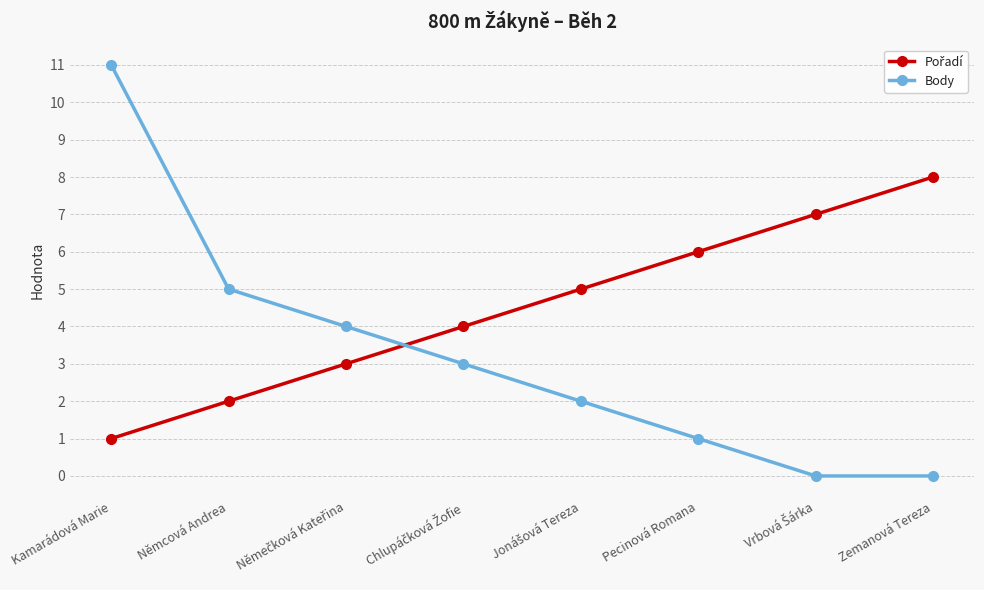

What is the label of the 1st point from the left?

Kamarádová Marie